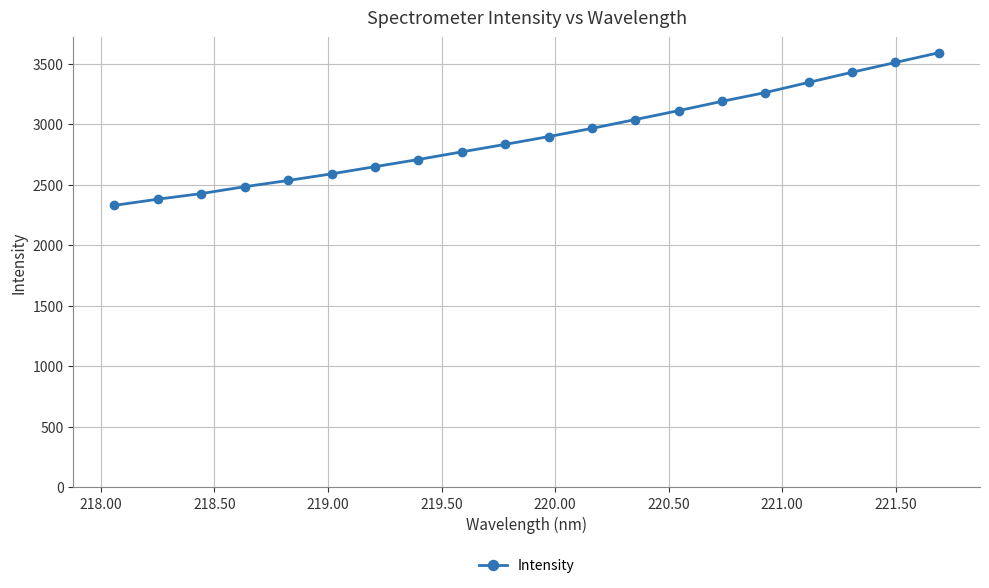

What is the maximum value shown in the chart?

3593.3